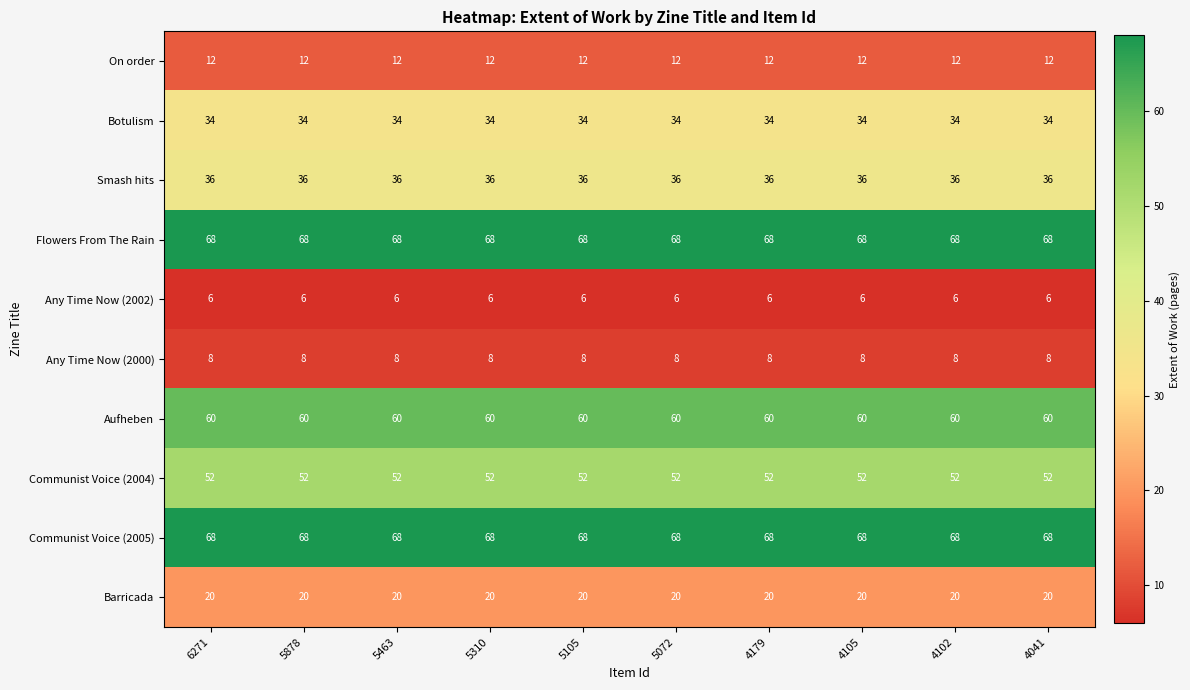

At how many categories does at least one series exceed 28?

10